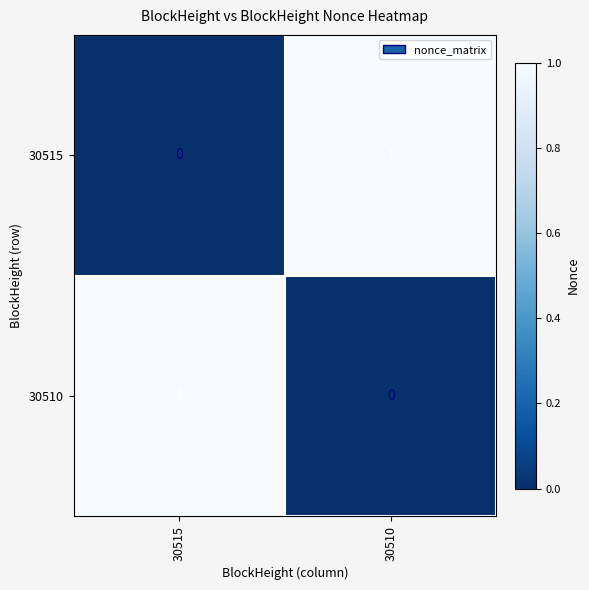

How many data points in 30510 are less than 1?

1